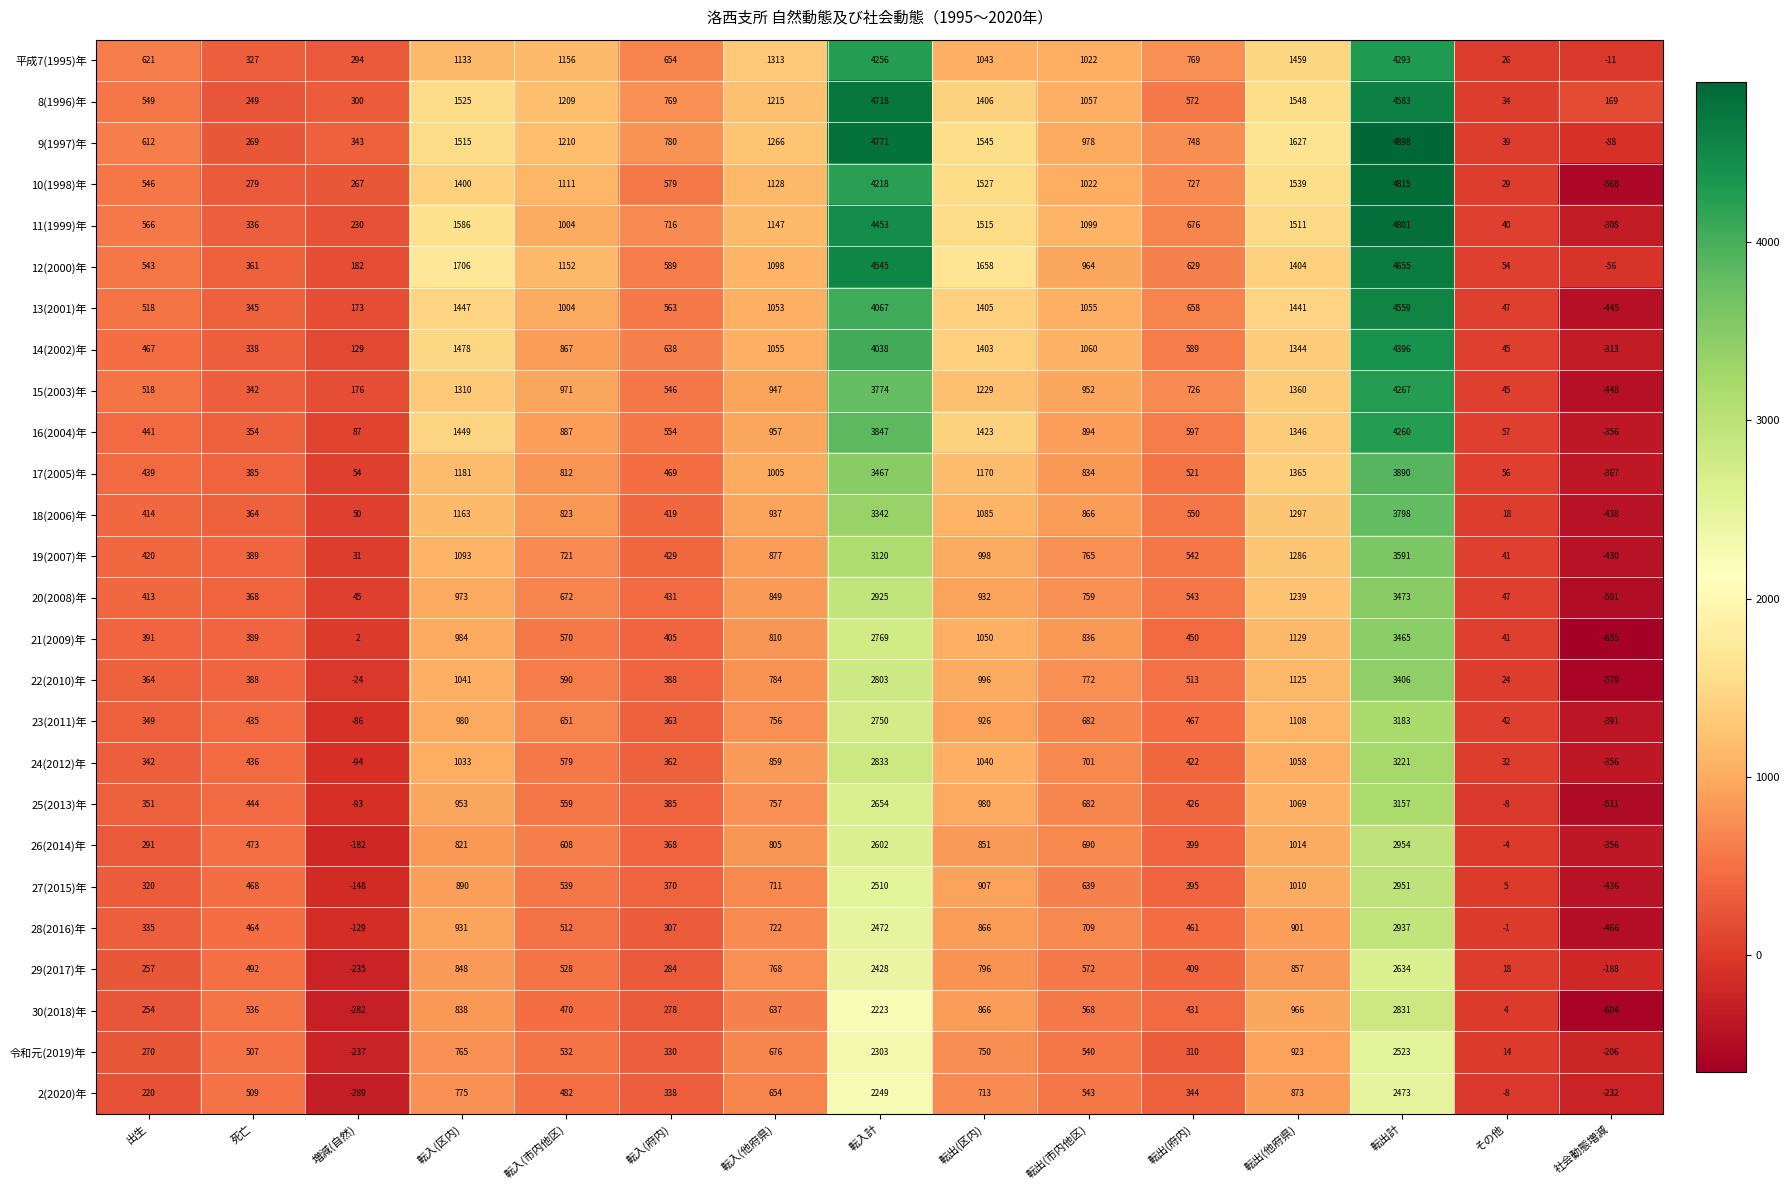

Which category has the lowest value across all series?

社会動態増減